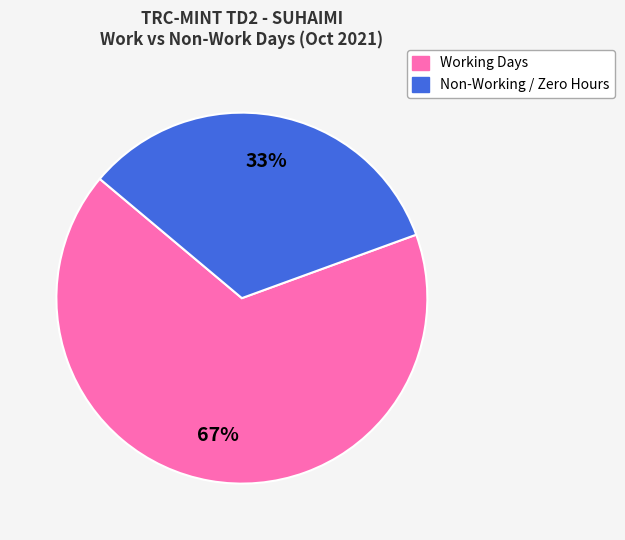

Is there any slice that represents more than half of the pie?

Yes